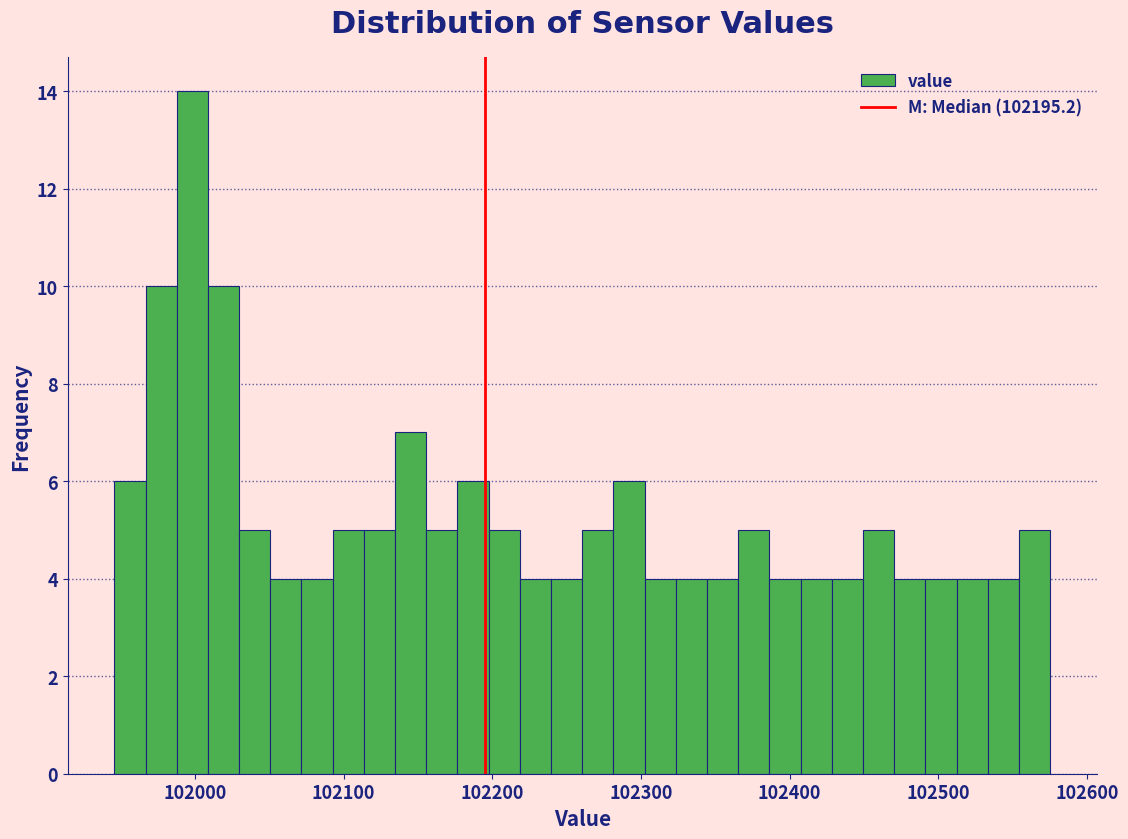

Read against the x-axis, roughly where is the centre of the tallest bar?

102000